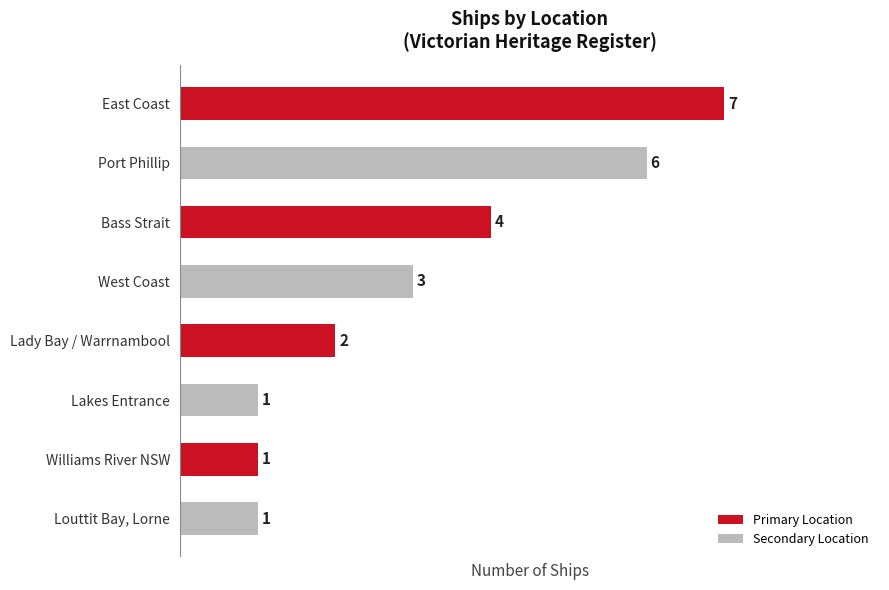

What is the difference between the values at East Coast and Louttit Bay, Lorne?

6